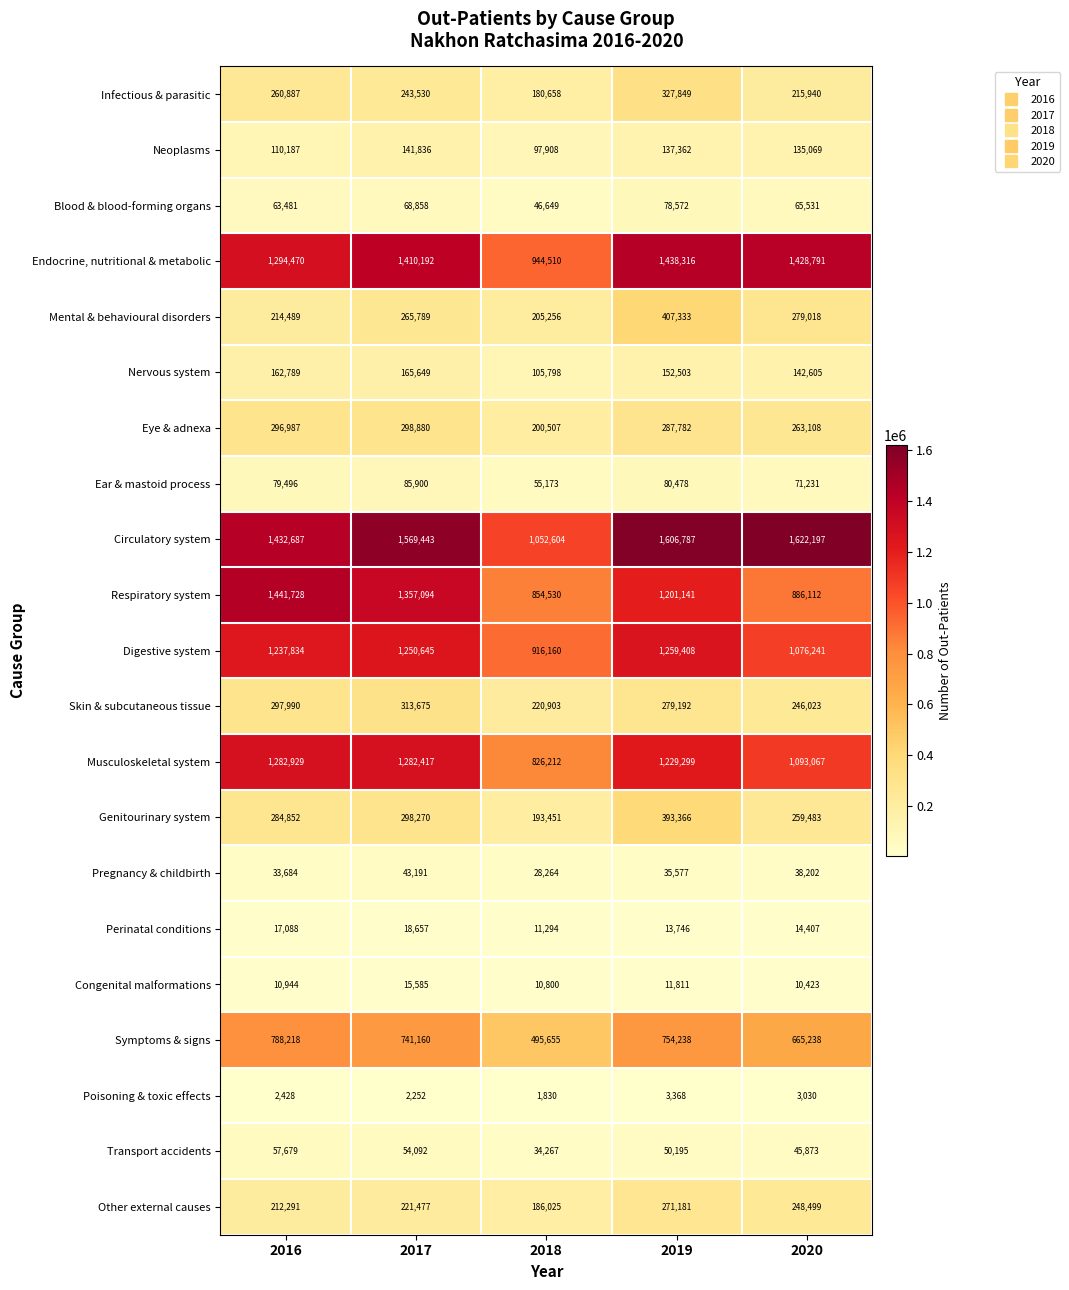

What is the maximum value shown in the chart?

1622197